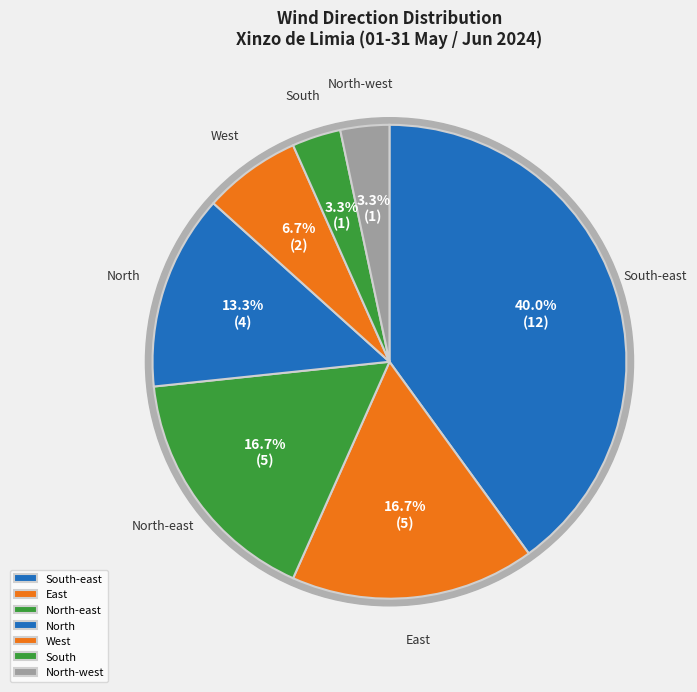

What is the total percentage of North-west and West?

10.0%